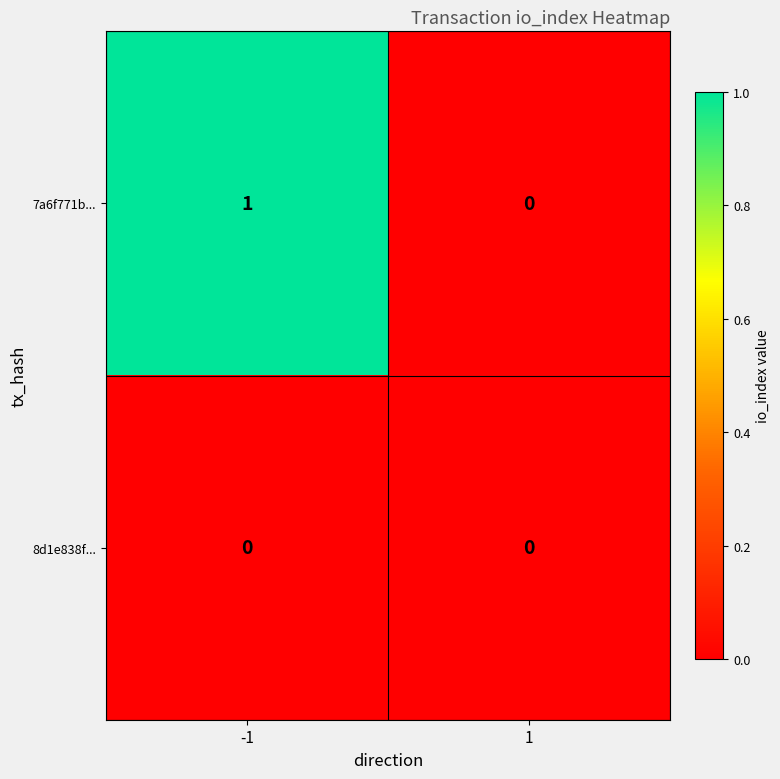

Which series has the largest total across all categories?

7a6f771b...